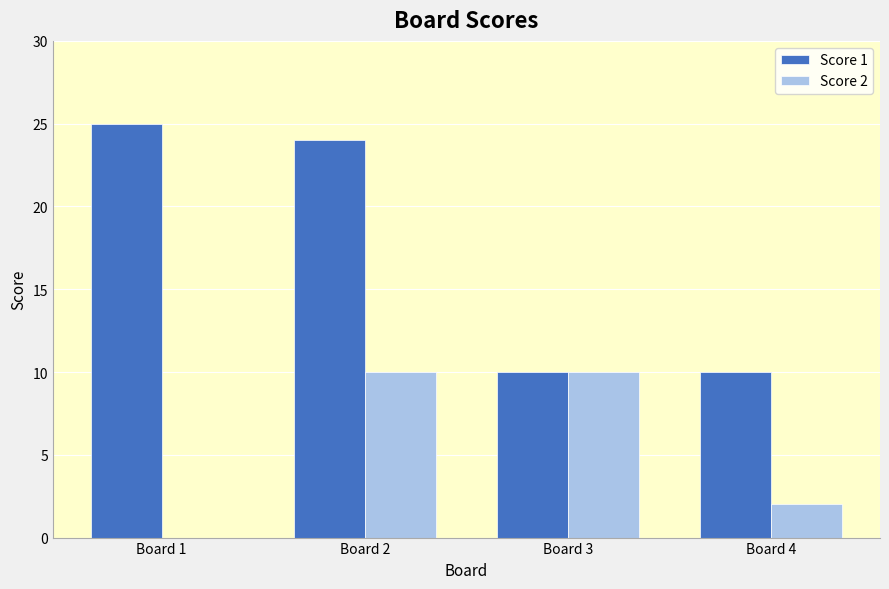

What are all the series names shown in the legend?

Score 1, Score 2